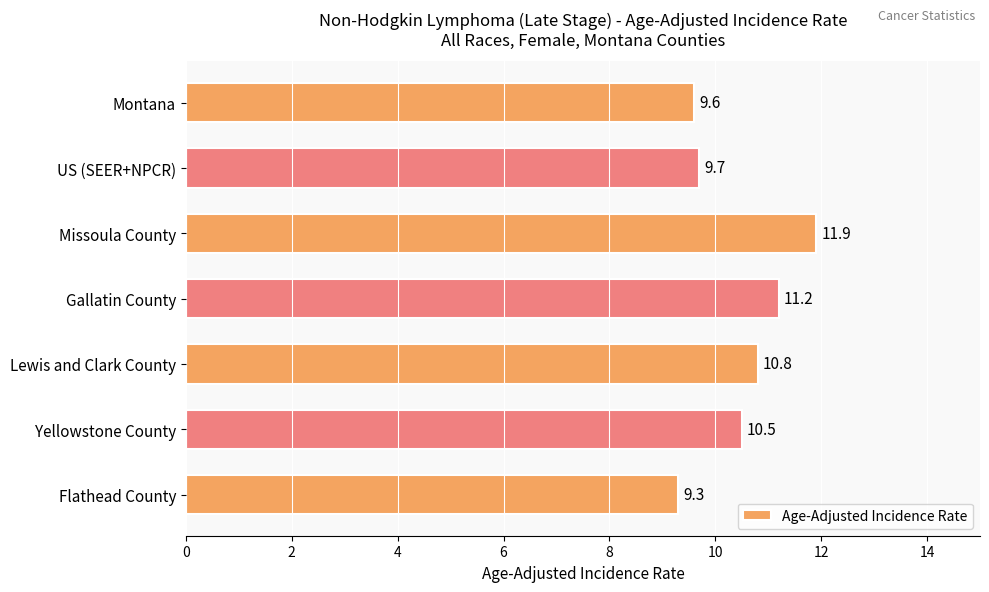

What is the maximum value shown in the chart?

11.9